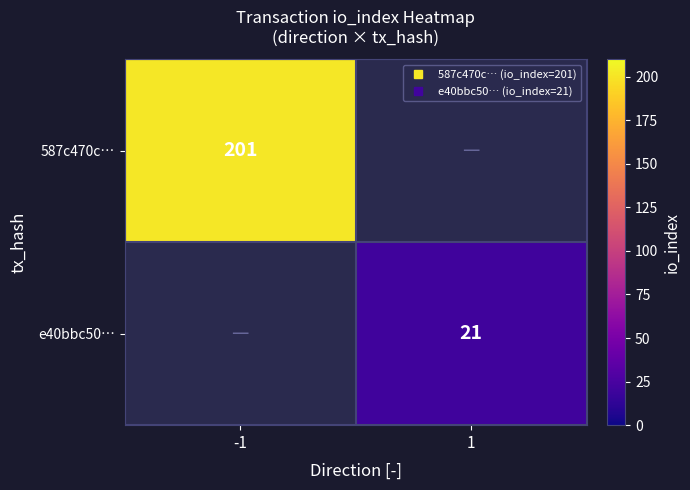

List the series in order of their overall mean, highest first.

587c470c…, e40bbc50…